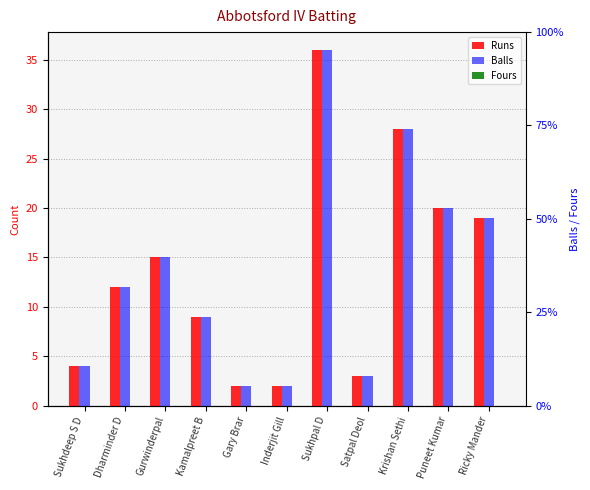

The value of Balls at Inderjit Gill is 2. True or false?

True